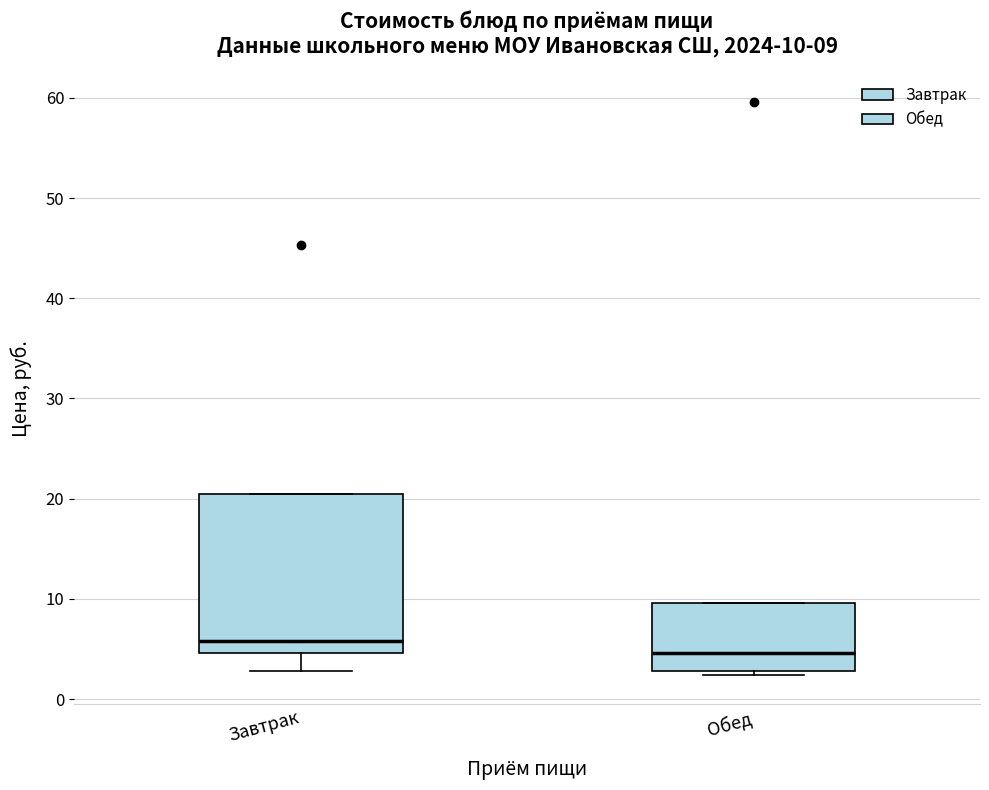

Which box is the tallest, from its lower edge to its upper edge?

Завтрак